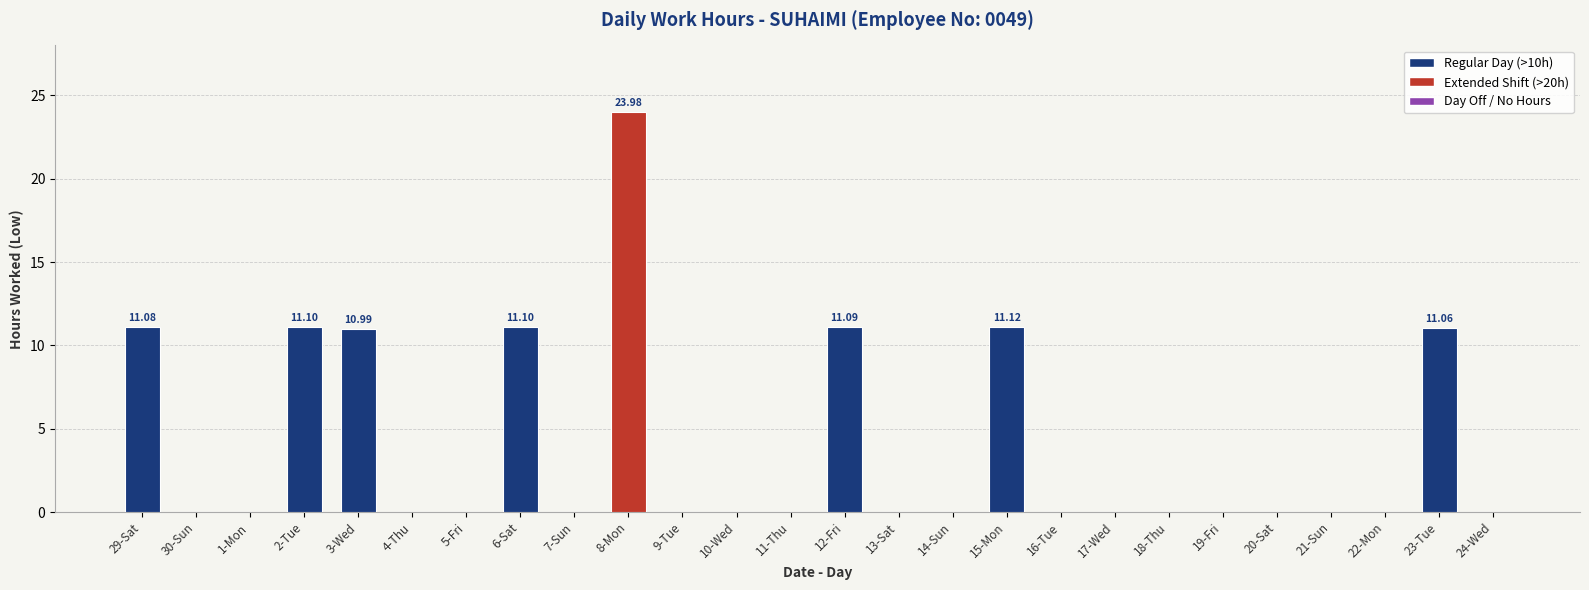

What is the average value?

3.9